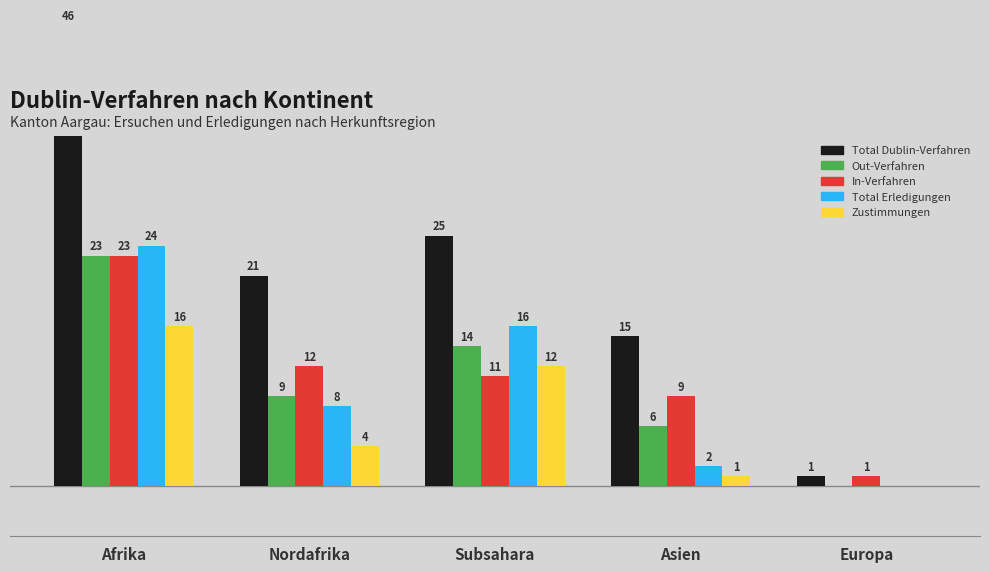

What are all the series names shown in the legend?

Total Dublin-Verfahren, Out-Verfahren, In-Verfahren, Total Erledigungen, Zustimmungen